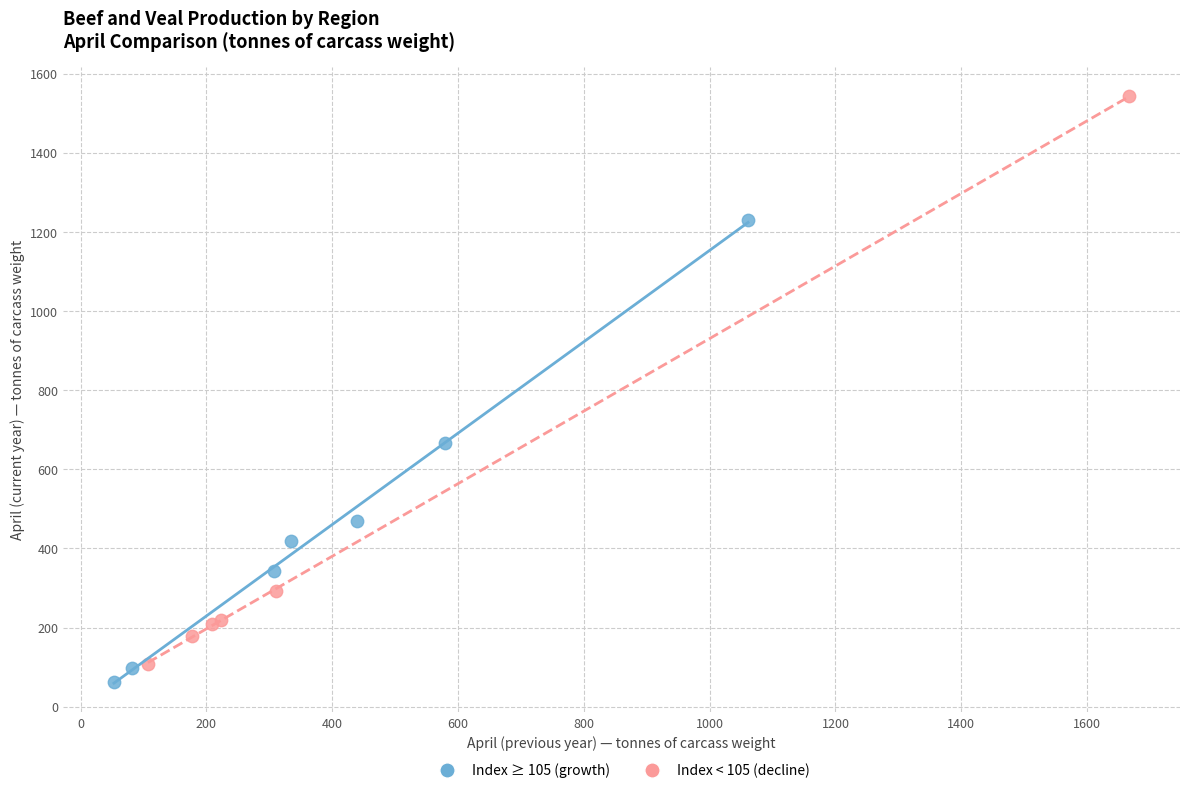

Which series reaches the maximum Y coordinate?

Index < 105 (decline)